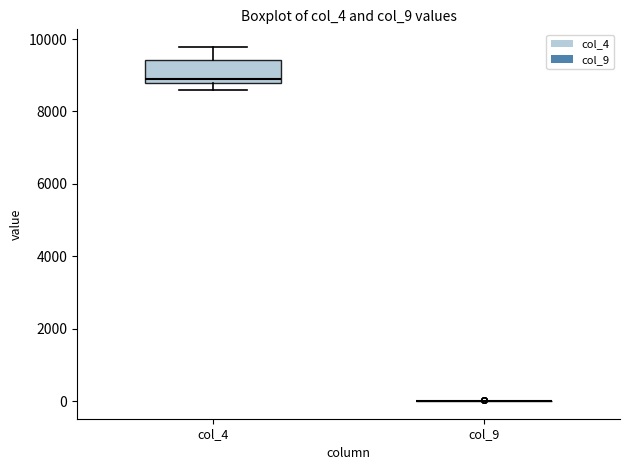

Reading left to right, transcribe this box plot: for each box, give where its median line is, the range the box spans, and where its two whiskers end, as read against the y-axis. The values are not printed on the chart, so give them approximately, as read against the axis.

col_4: median 9000, box 8800 to 9400, whiskers 8600 to 9800
col_9: box collapsed to a line at 0, whiskers 0 to 0